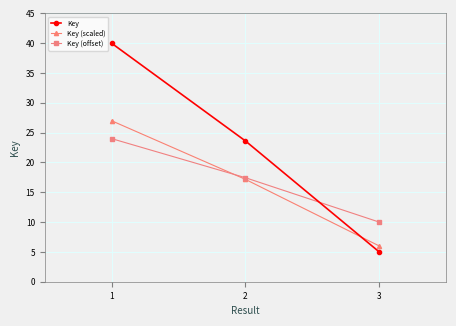

What is the sum of the Key values at 3 and 1?

45.0